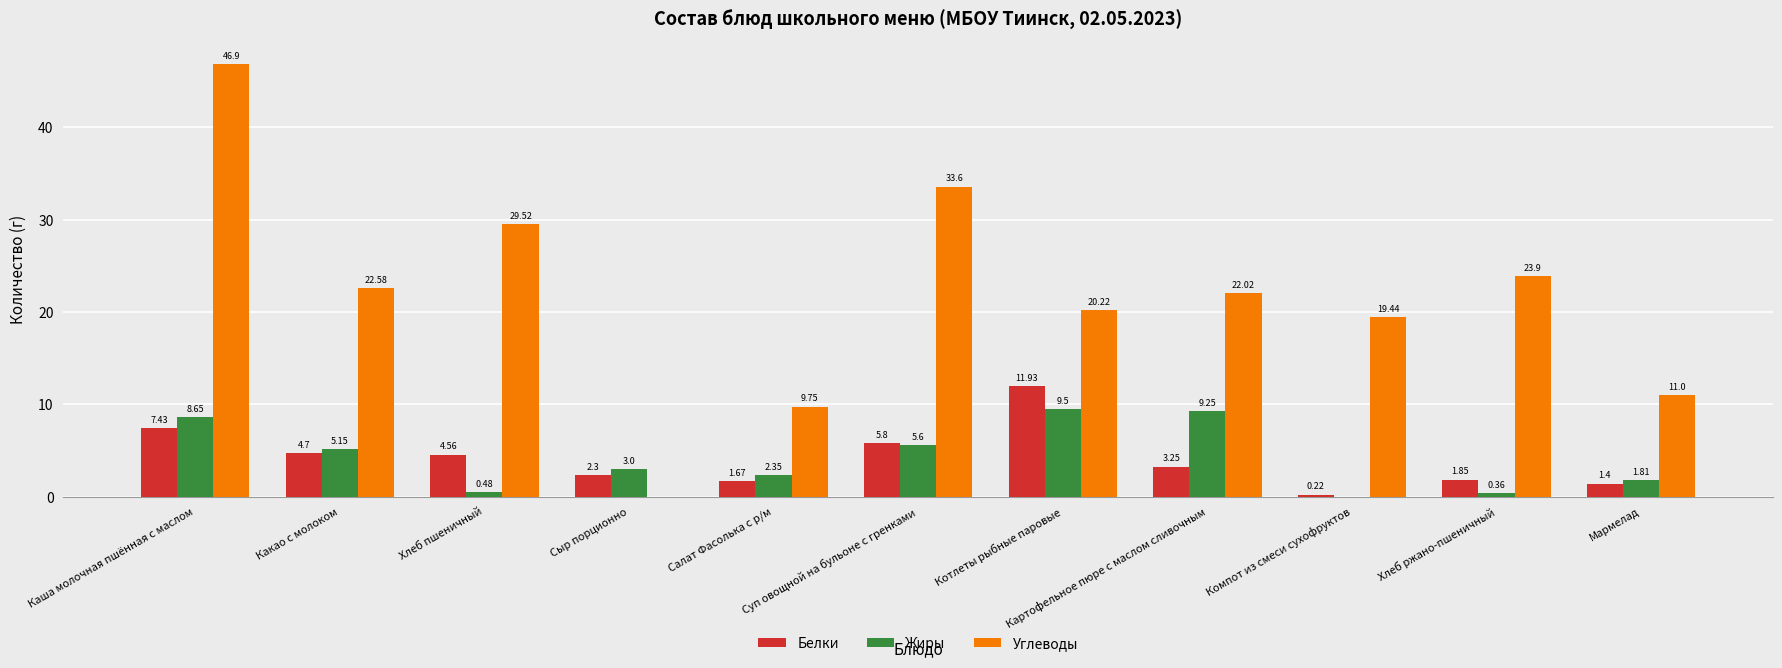

Where is Углеводы nearest to the value 23?

Какао с молоком